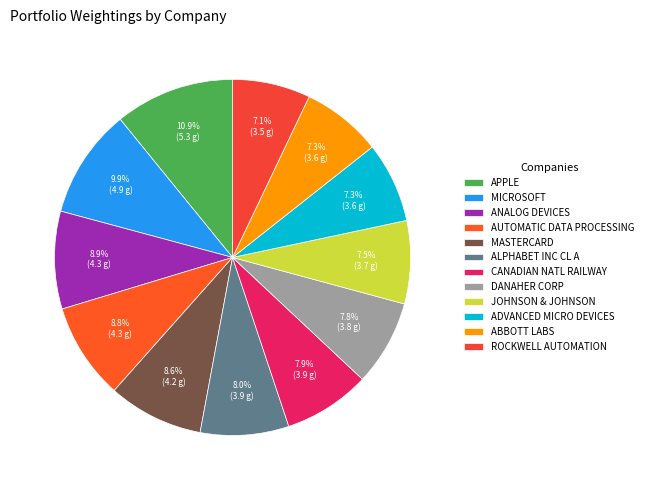

Is MASTERCARD the majority of the pie?

No